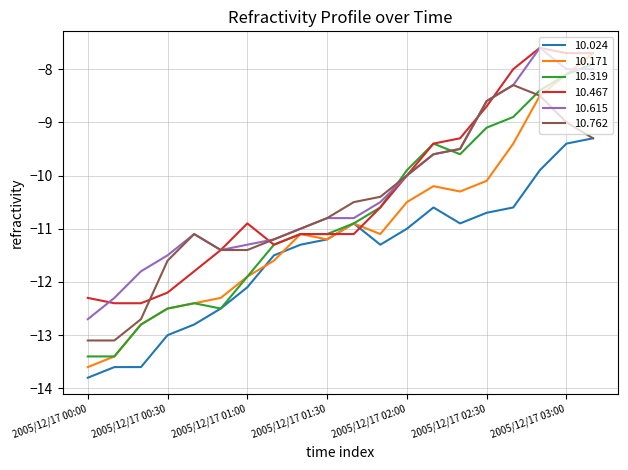

How many lines are shown in the chart?

6